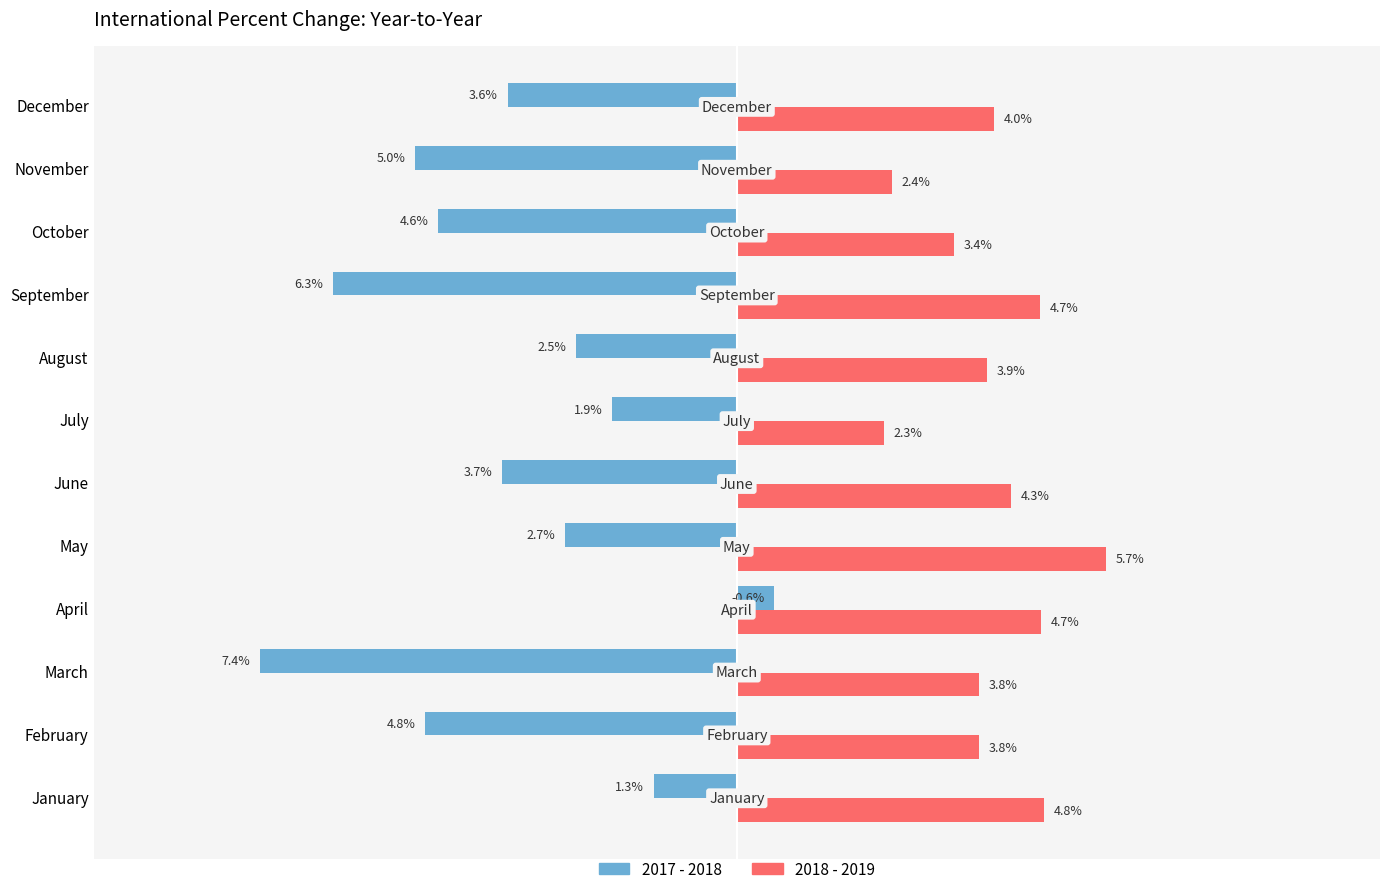

Which category has the highest value in the 2018 - 2019 series?

May